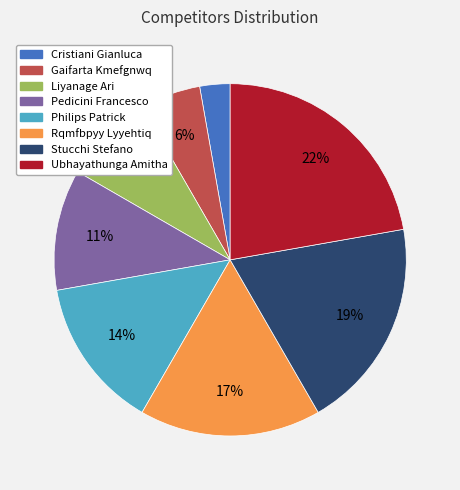

Count the number of slices in the pie.

8